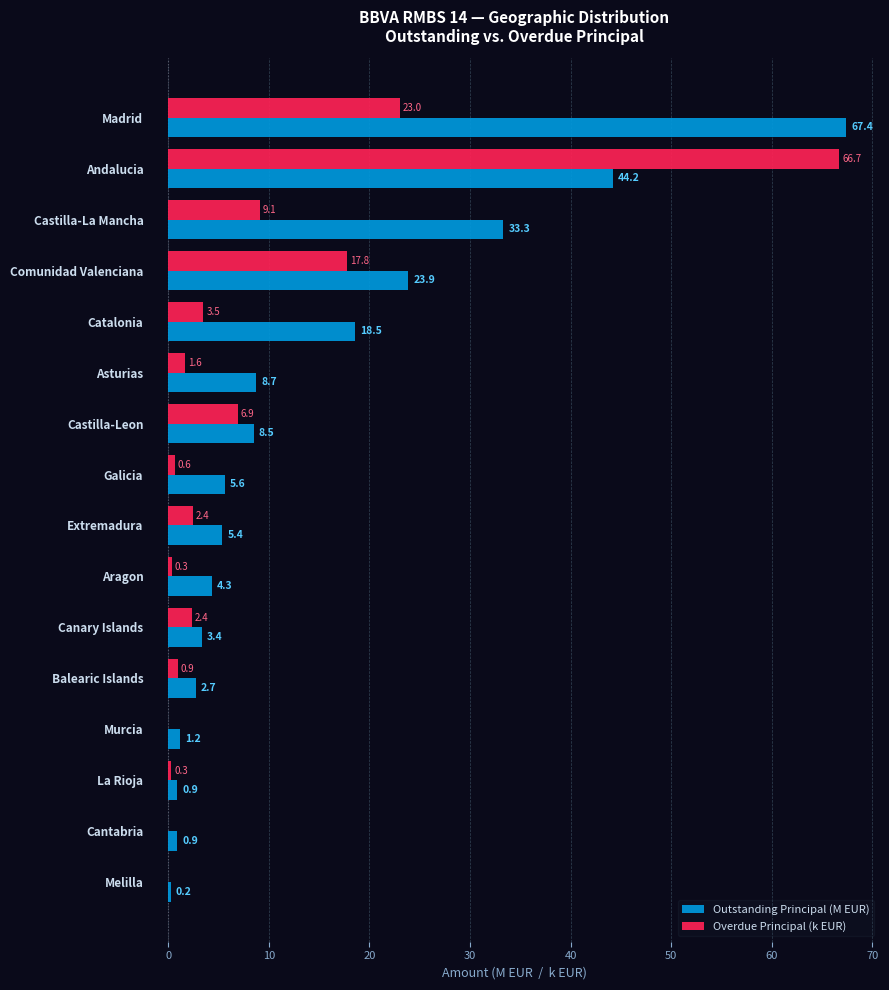

The value of Overdue Principal (k EUR) at Murcia is -27.2. True or false?

False